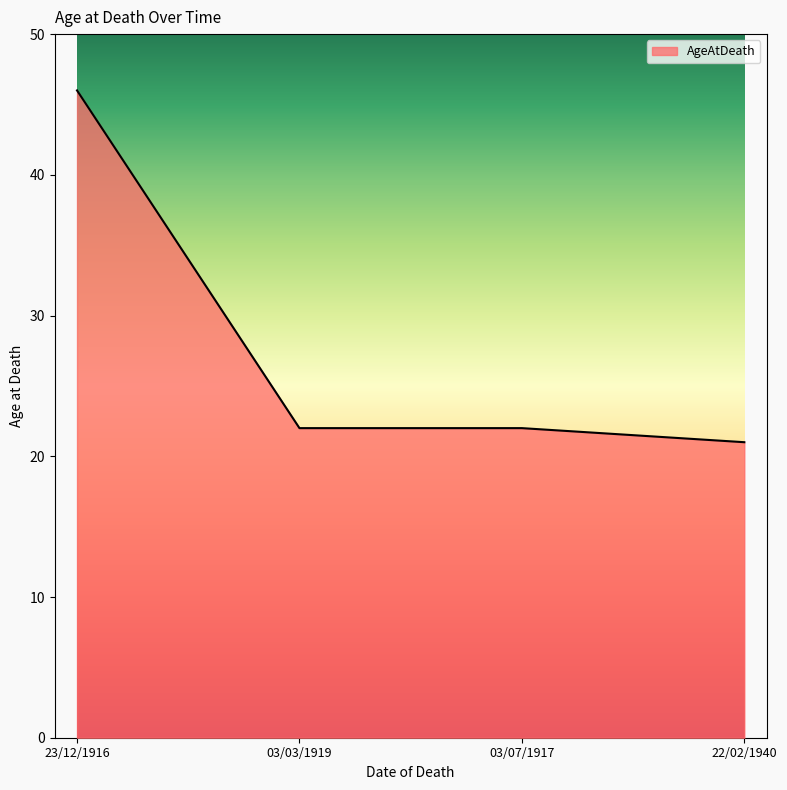

Reading left to right, transcribe all the data shown in this chart.

46	22	22	21